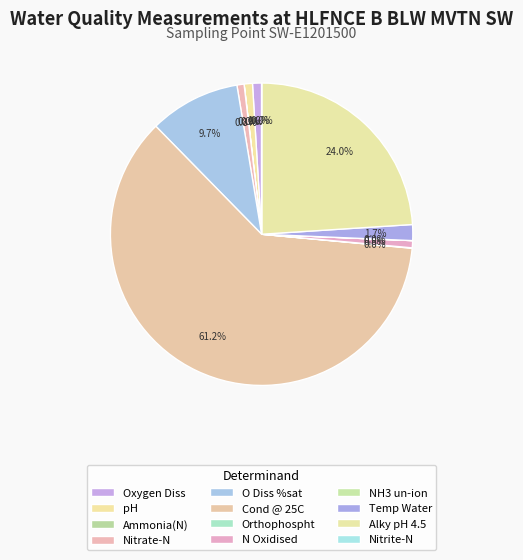

Does Cond @ 25C account for over 50% of the chart?

Yes